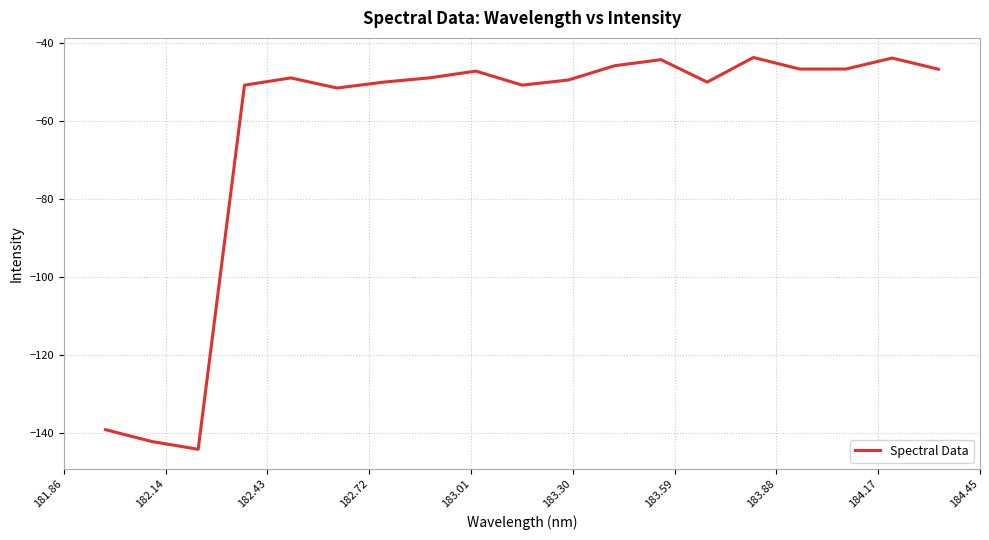

Does the chart display data point markers on the line(s)?

No